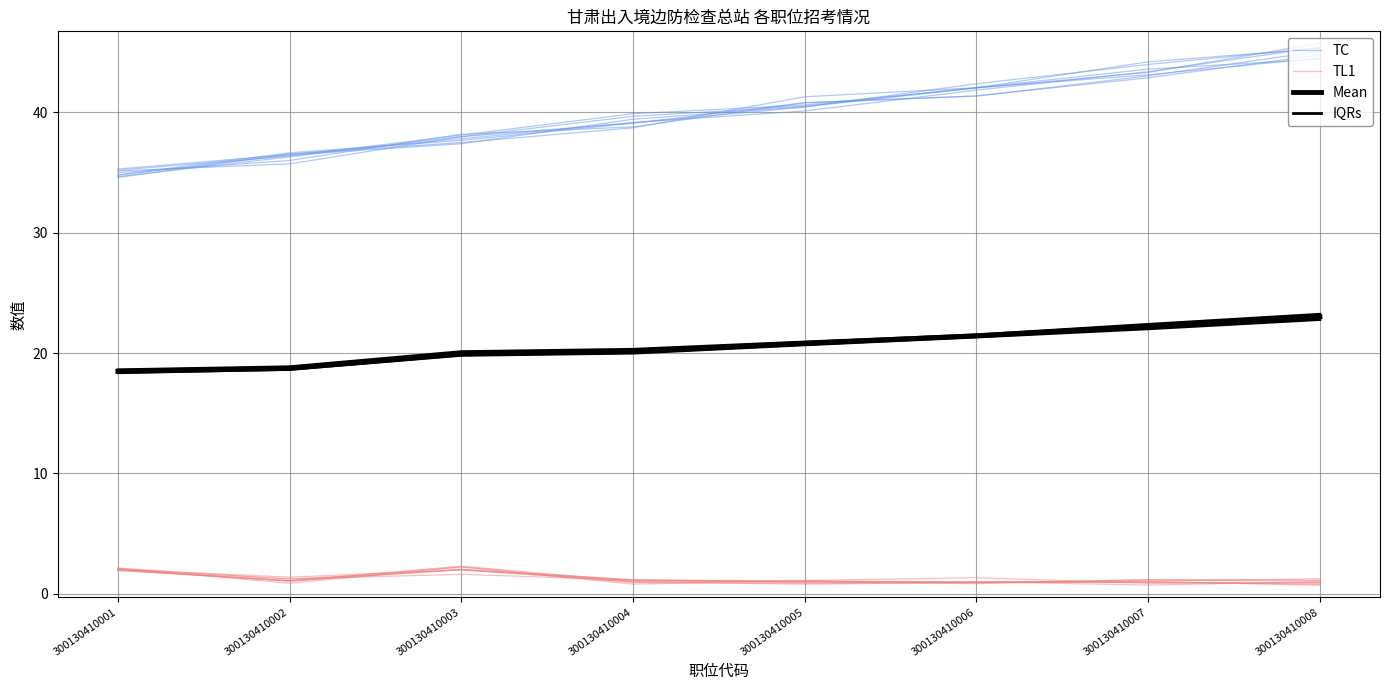

True or false: IQRs has more than 0 interior local peaks.

False